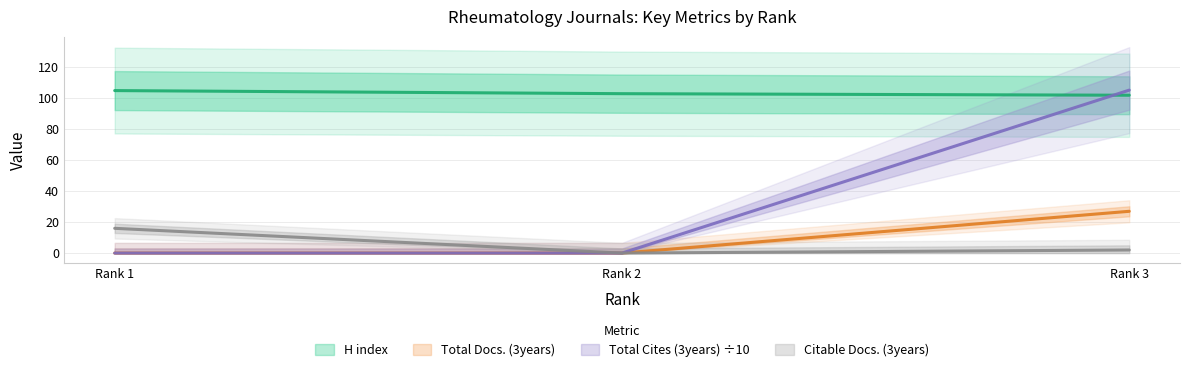

Where is Total Cites (3years) nearest to the value 13?

Rank 1